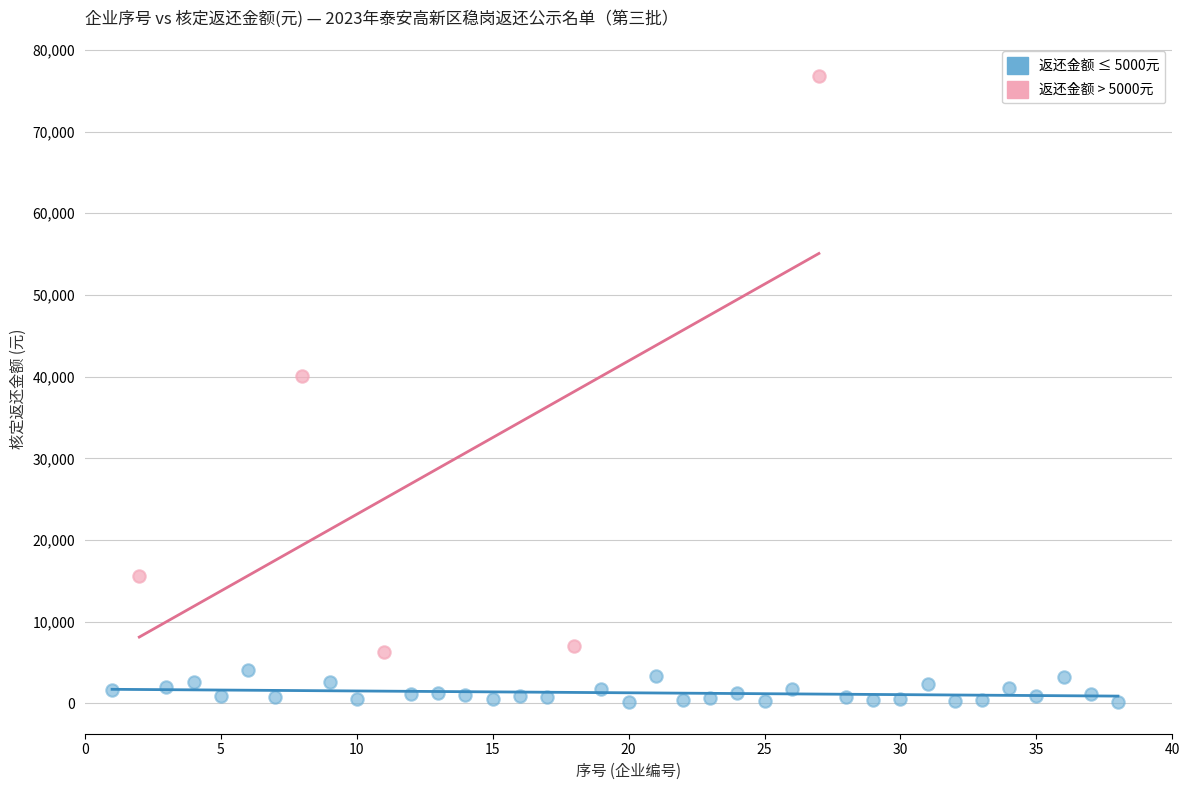

Which series has the widest spread of Y values?

返还金额 > 5000元